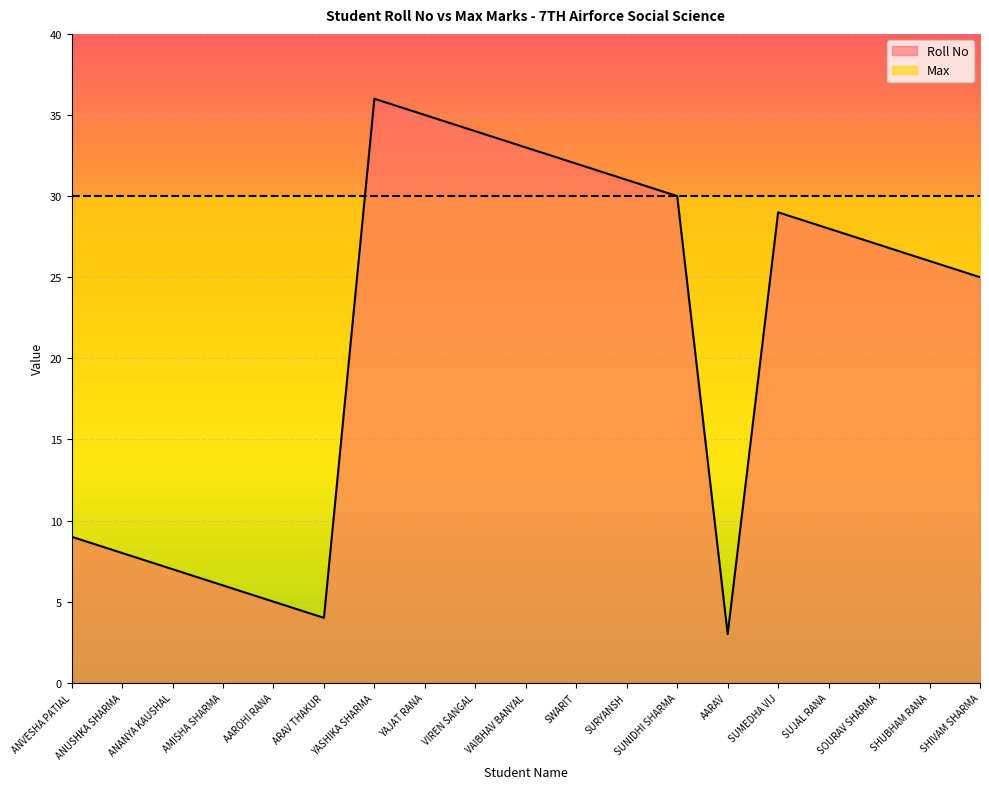

Approximately how many times larger is the value at SOURAV SHARMA compared to SHUBHAM RANA?

1.0